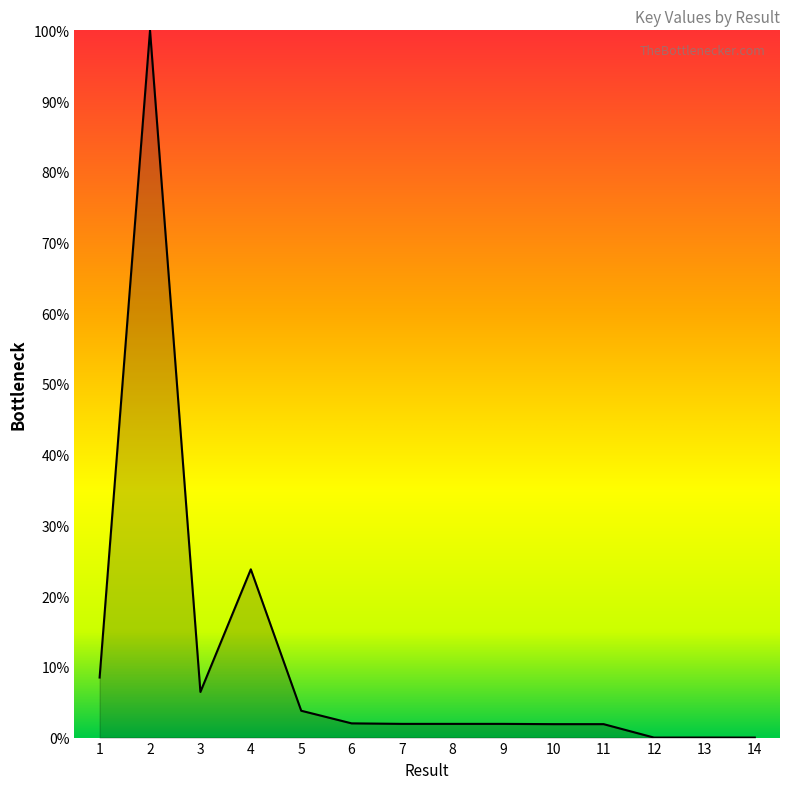

Does the chart display data point markers on the line(s)?

No